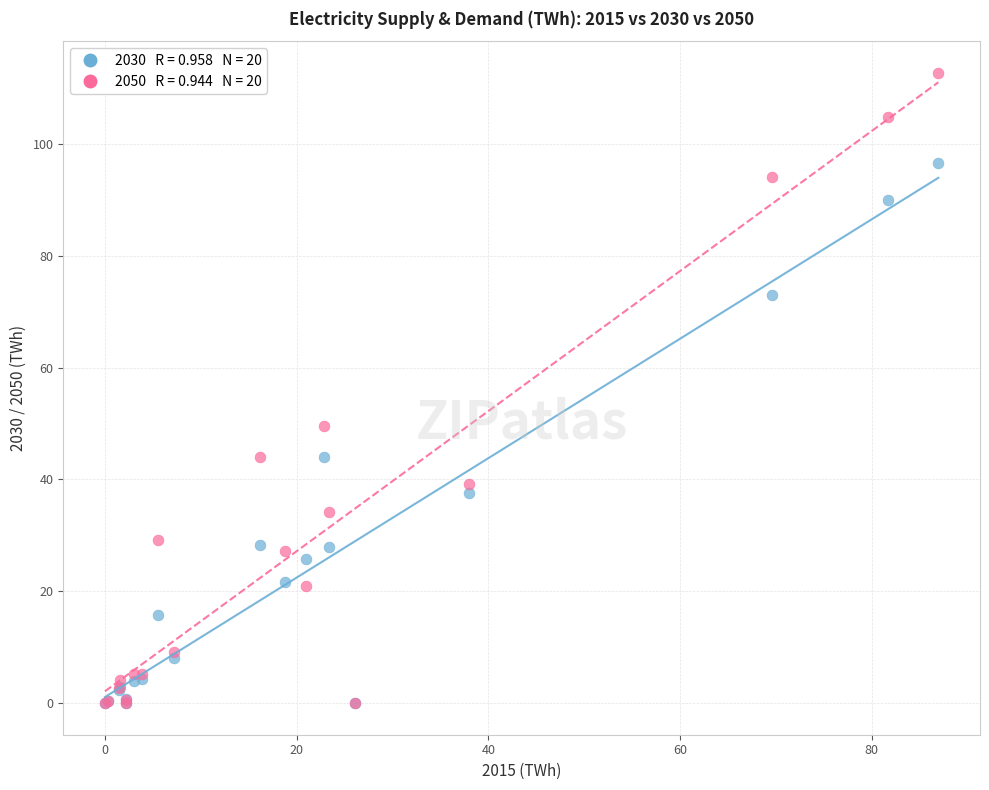

Across all series, what Y value is closest to 56?

49.6